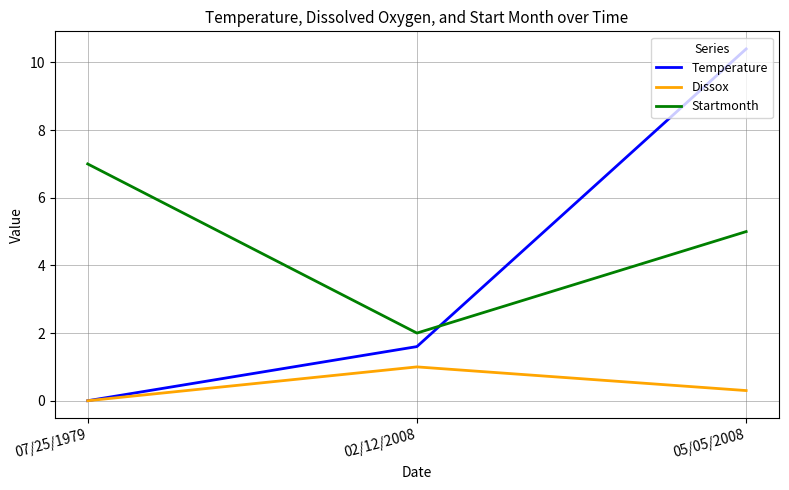

What is the average value of the Dissox series?

0.4